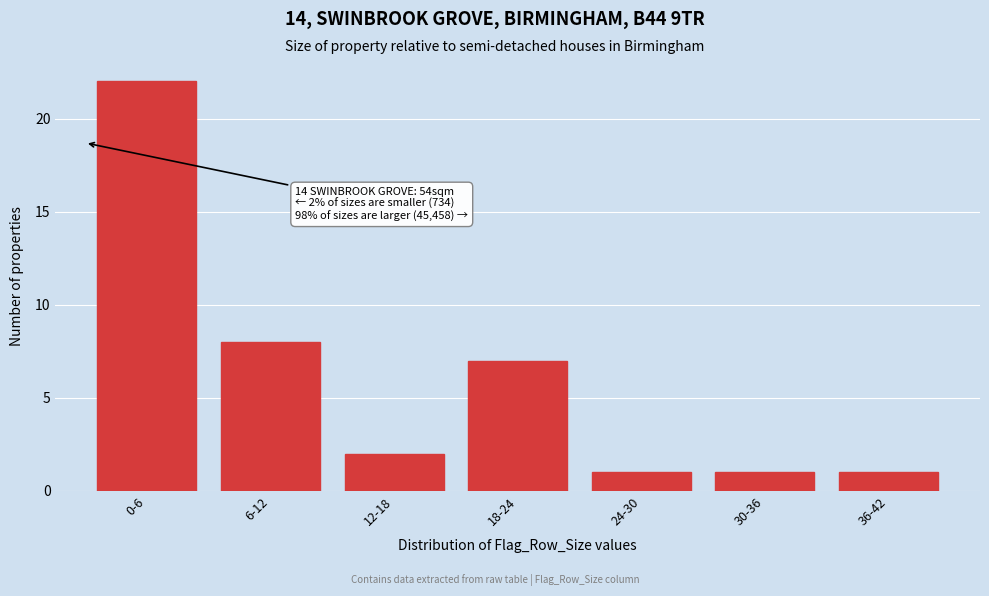

Reading left to right, extract all data points from this chart.

0-6=22	6-12=8	12-18=2	18-24=7	24-30=1	30-36=1	36-42=1